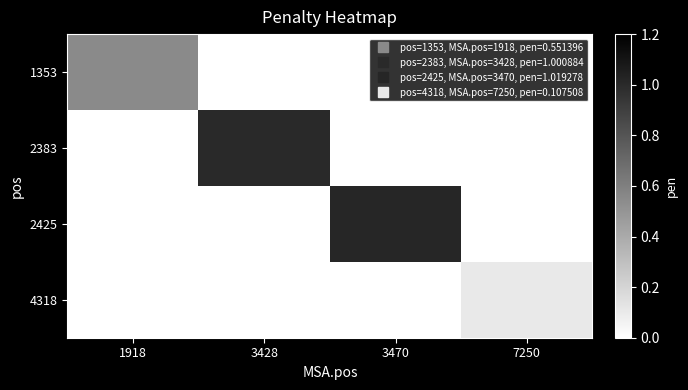

At which category is the sum across all series the highest?

3470